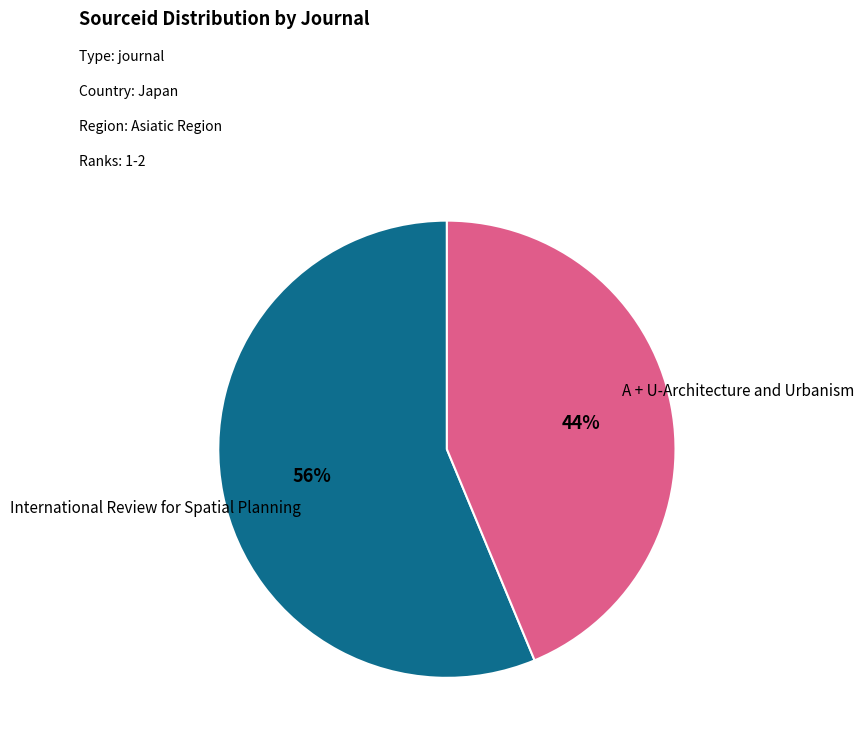

Does any single category account for the majority?

Yes